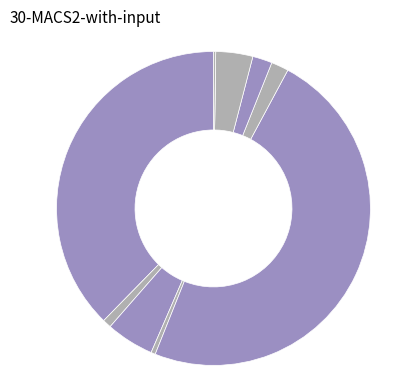

Which slice is the largest?

DVD